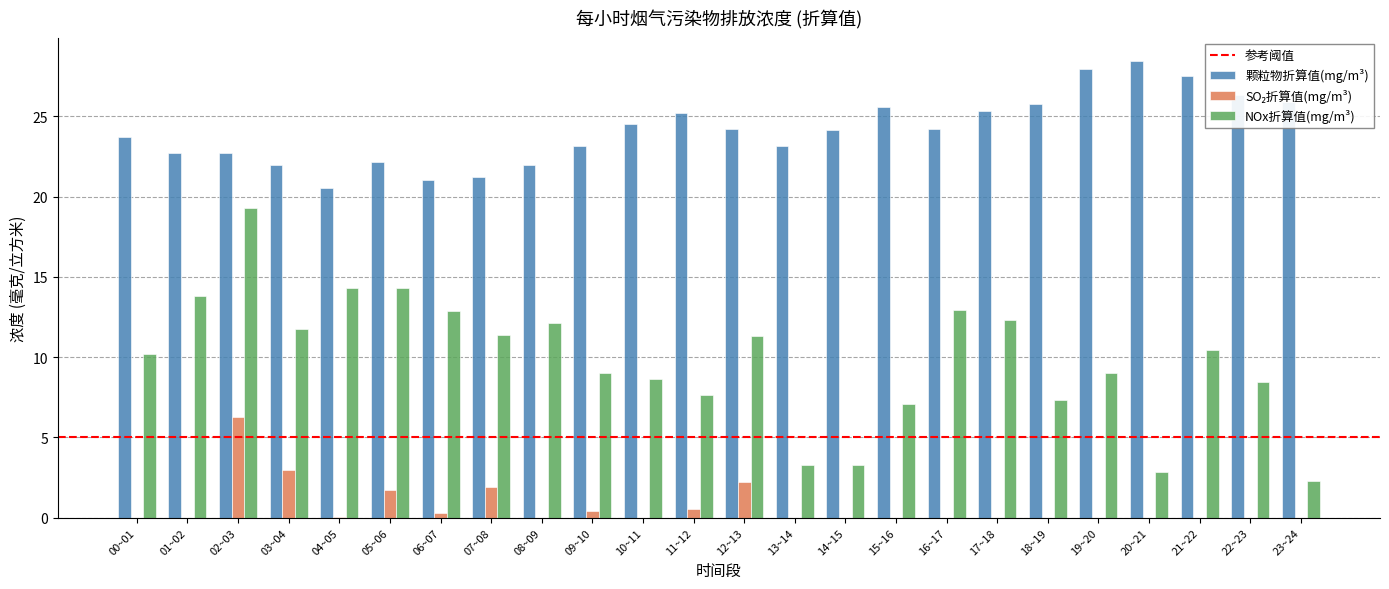

Which series has the largest total across all categories?

颗粒物折算值(mg/m³)